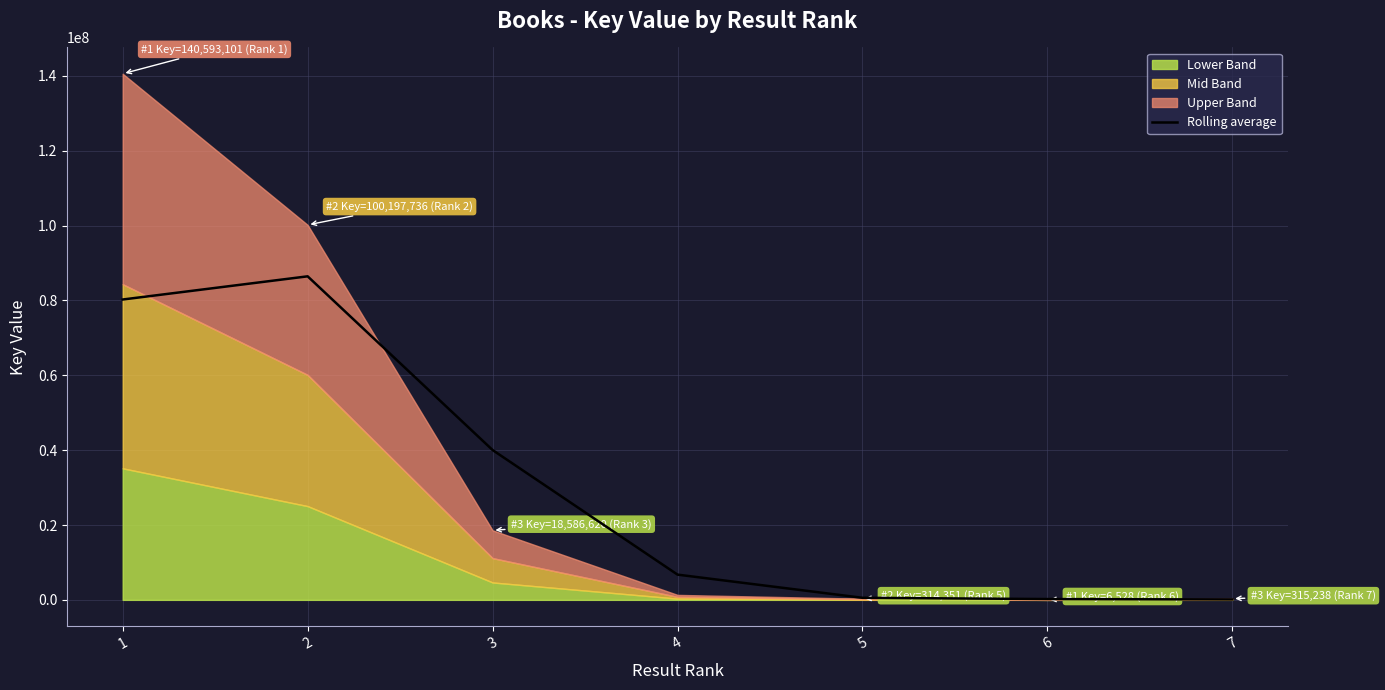

How many lines are shown in the chart?

1